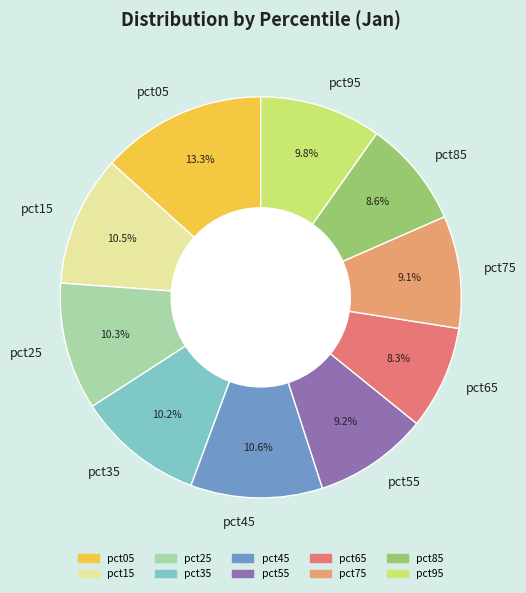

Which slice is the largest?

pct05